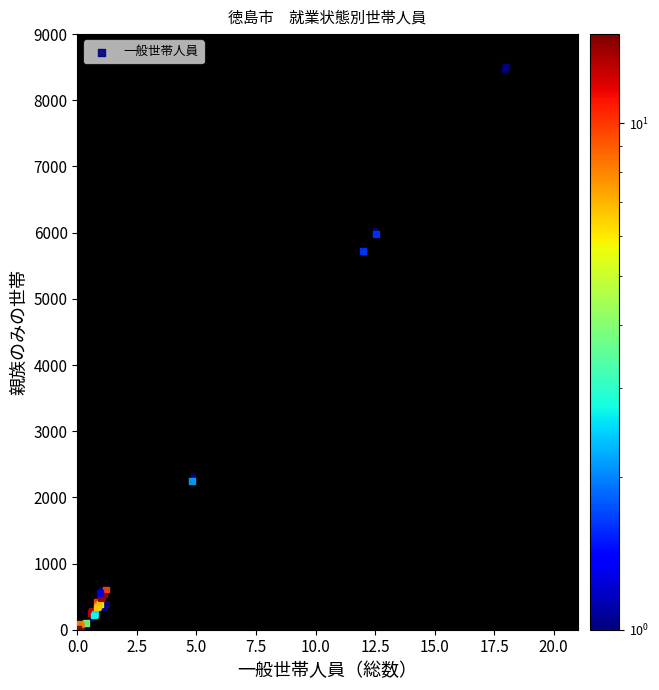

What Y value in the scatter plot is closest to 4252?

5725.9